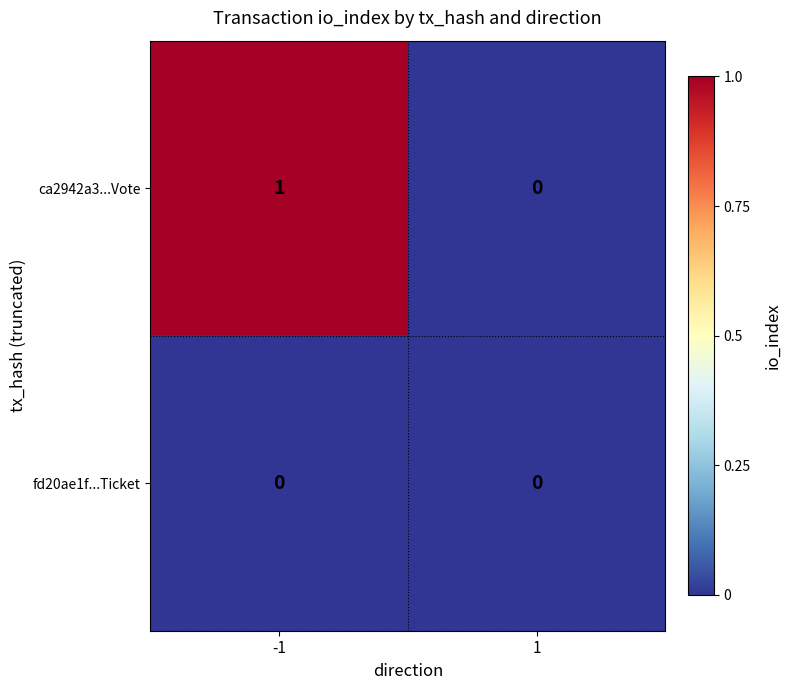

Rank the series by their average value, from highest to lowest.

ca2942a3...Vote, fd20ae1f...Ticket